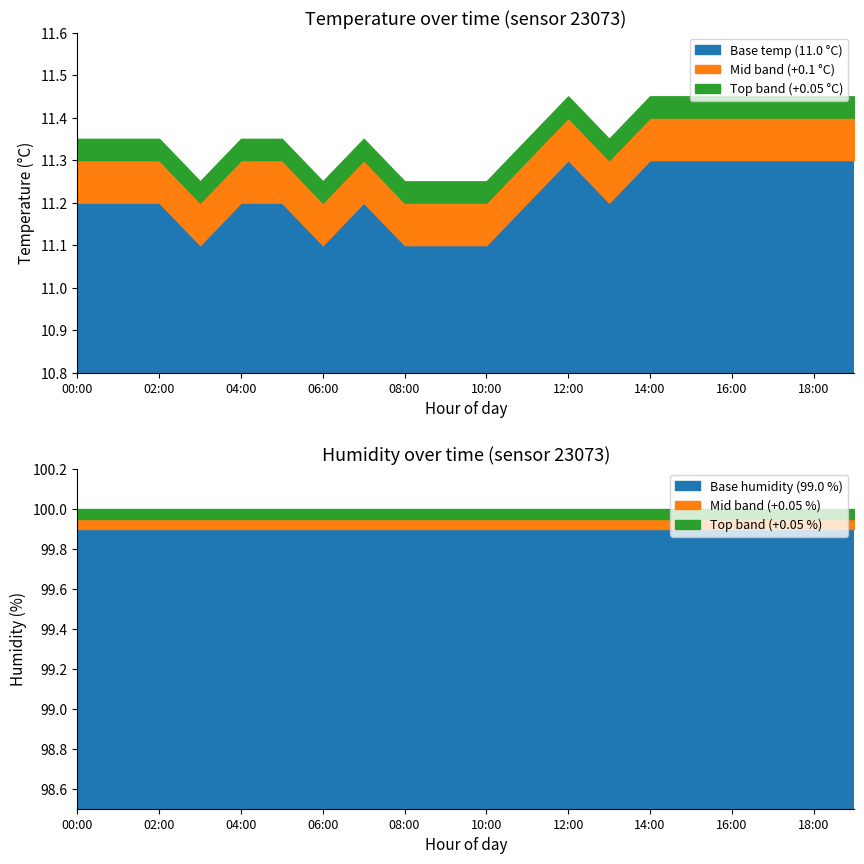

Which series has the largest range (max minus min)?

temperature